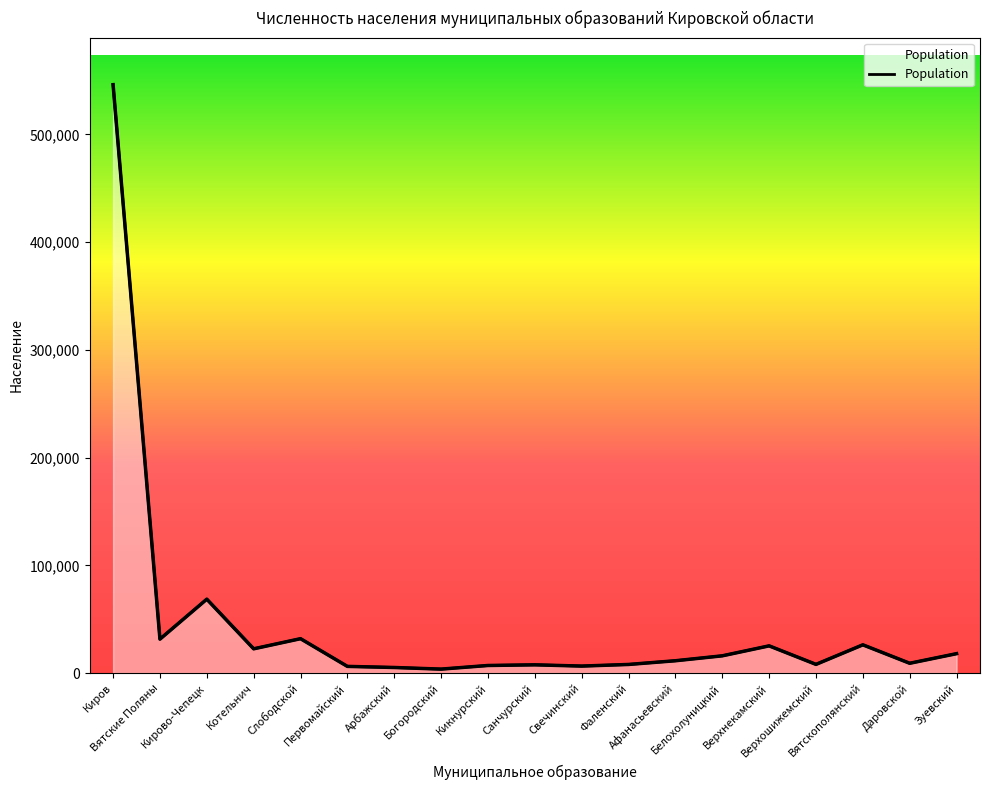

Where does the data first go above 11433?

Киров